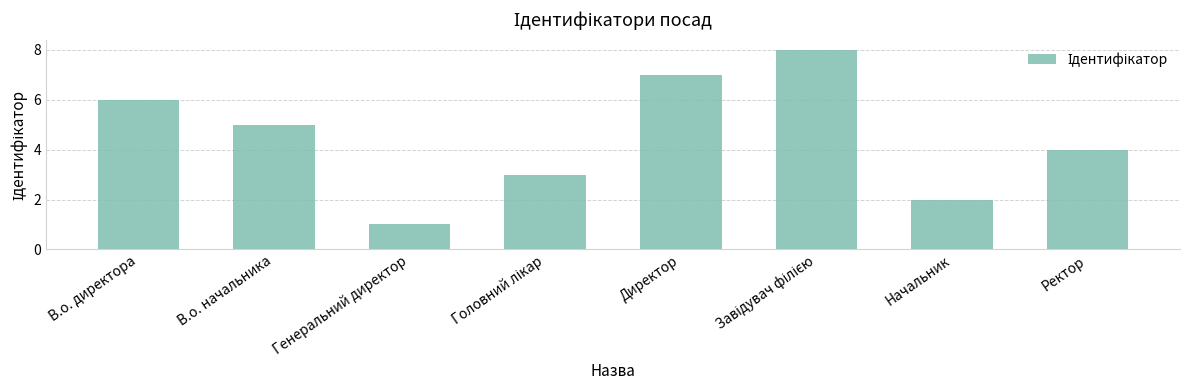

Is it true that the value at Ректор is 2?

False